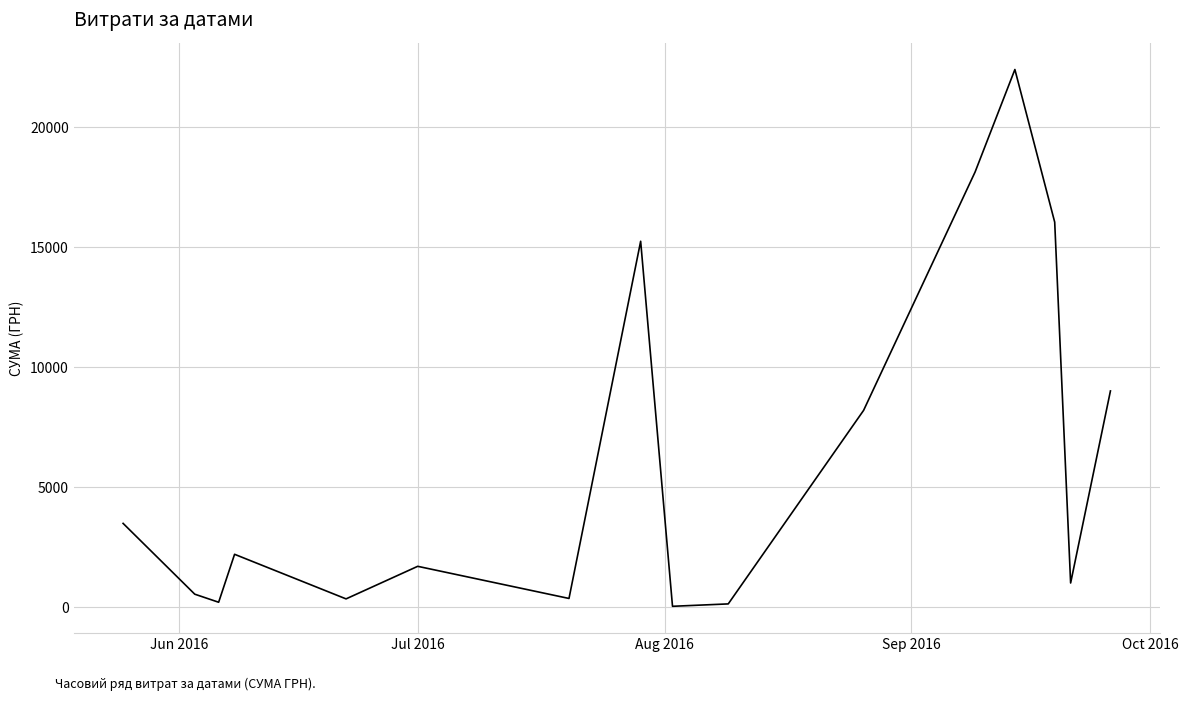

True or false: the data has more than 0 interior local peaks.

True